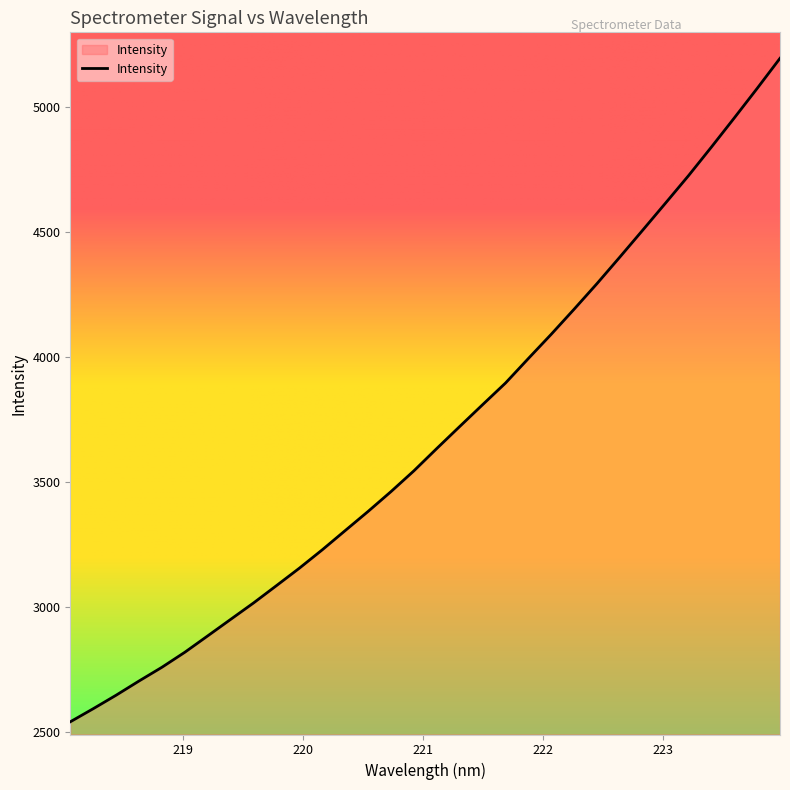

What is the difference between the maximum and minimum values?

2655.8